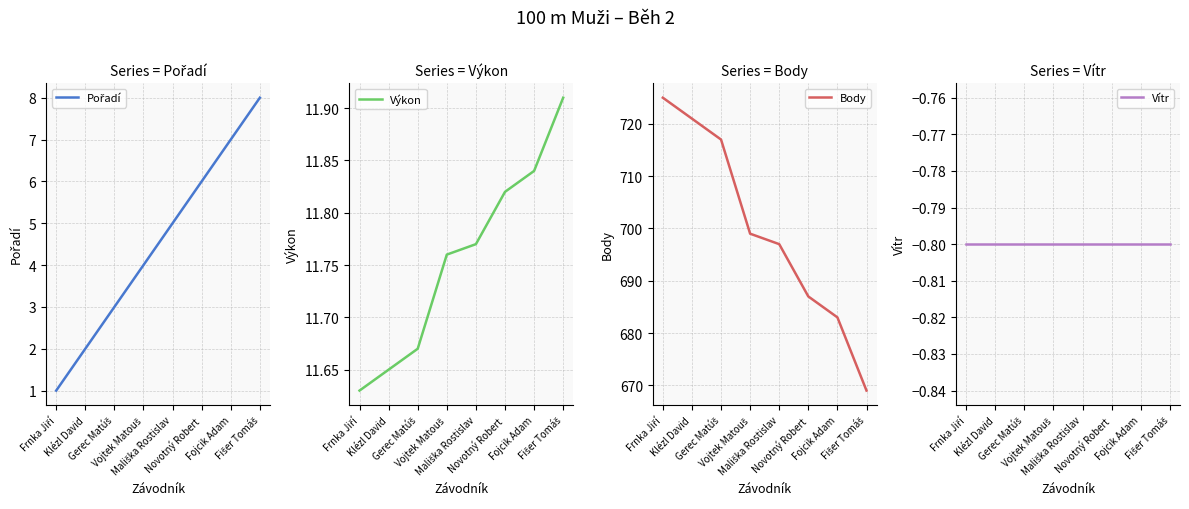

At how many categories does at least one series exceed 506?

8